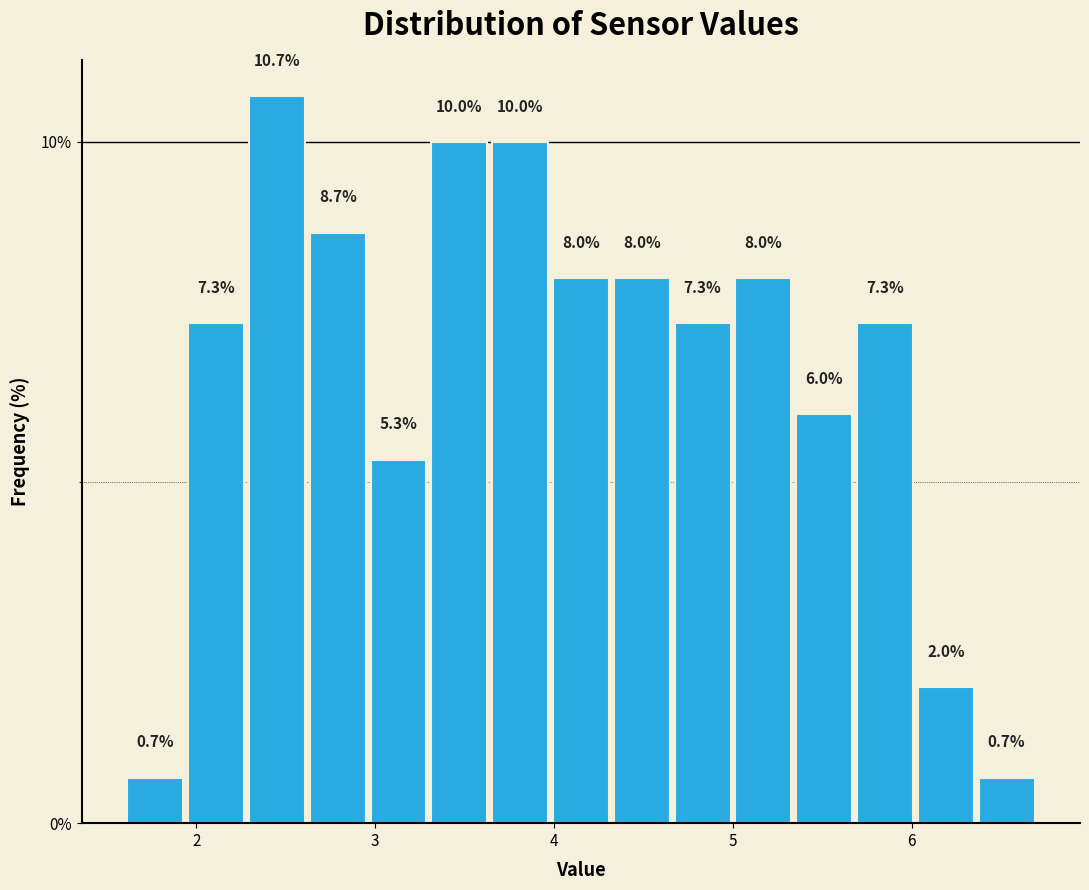

Around what value on the x-axis is the tallest bar? Give the approximate position of its centre, as read against the axis.

2.5